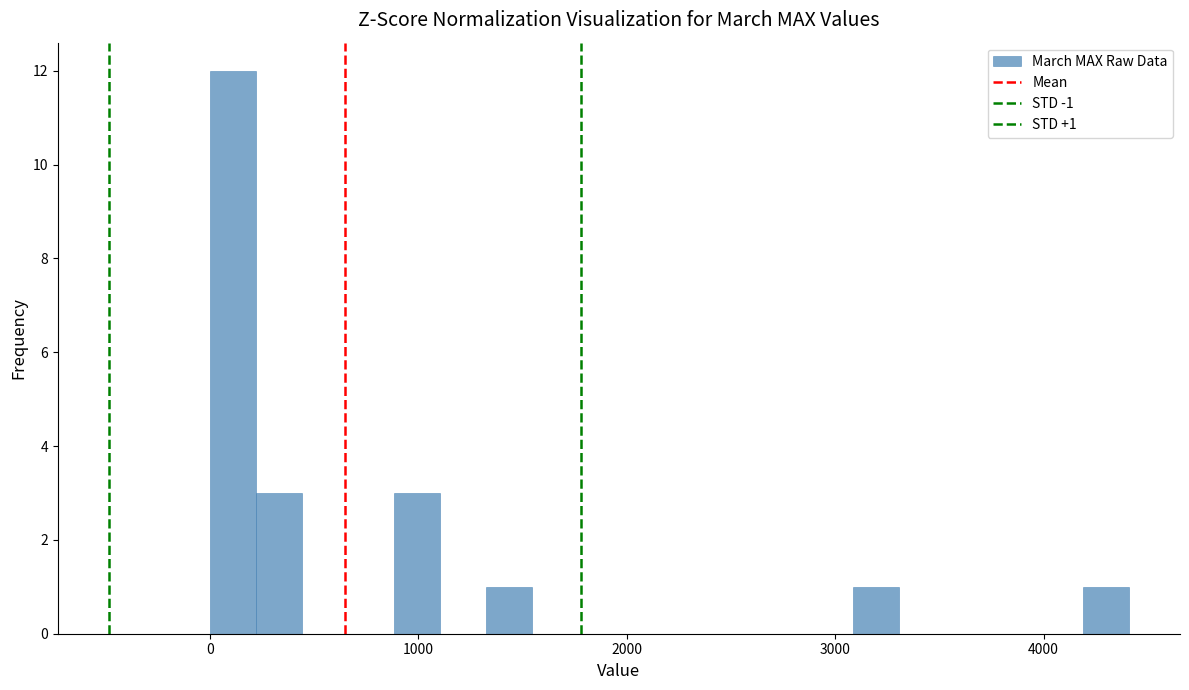

Read against the x-axis, roughly where is the centre of the tallest bar?

100